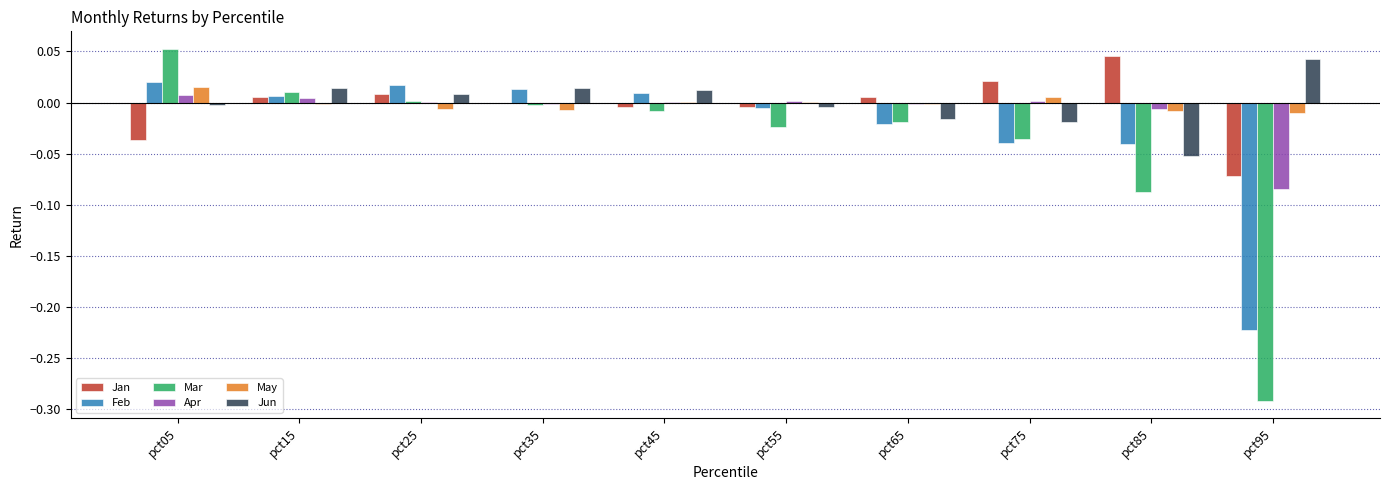

The Jun series shows -0.0 at pct55. True or false?

True